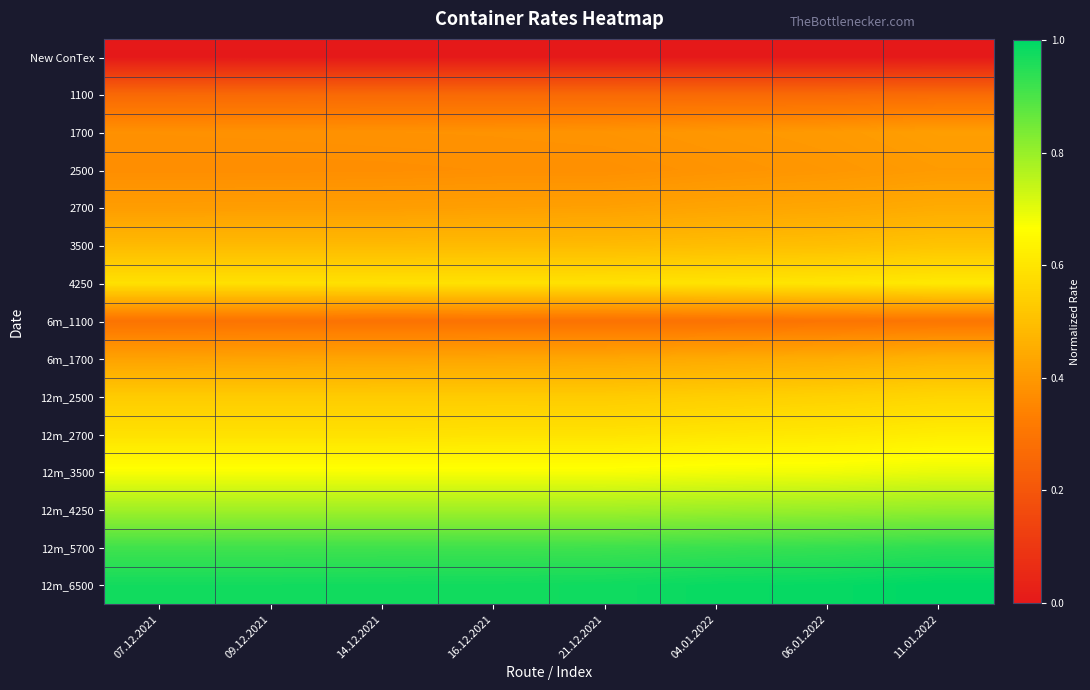

What is the spread (max minus min) of values at 07.12.2021?

1.0